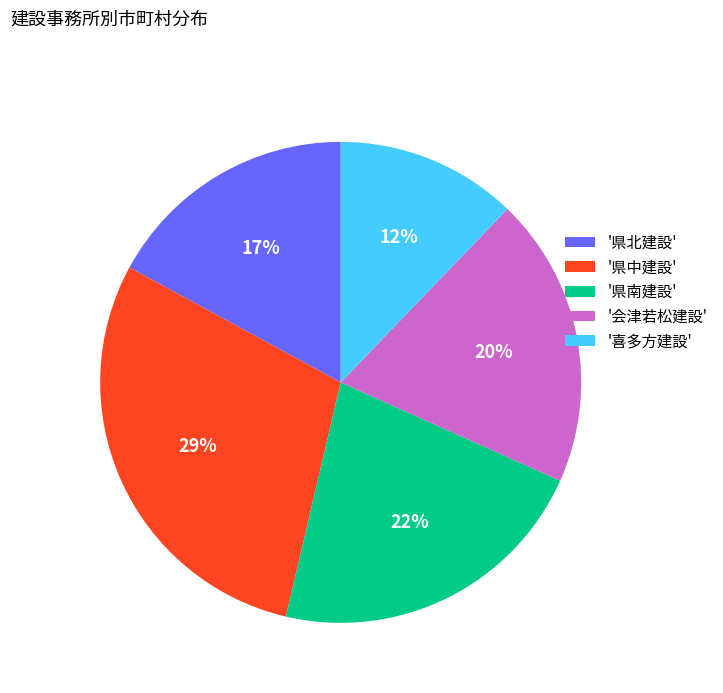

Which category has the biggest portion of the pie?

'県中建設'